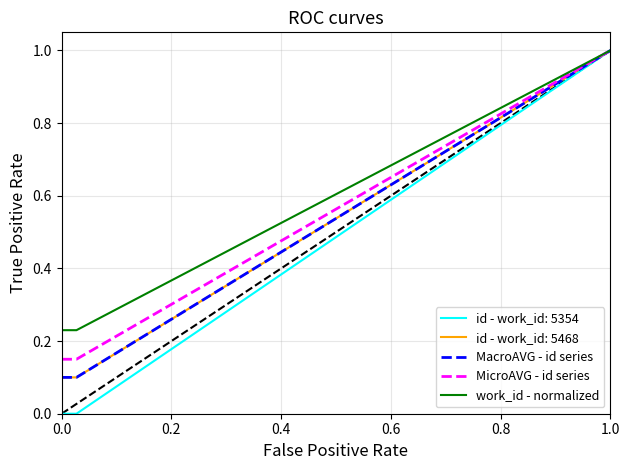

Does the chart have visible grid lines?

Yes